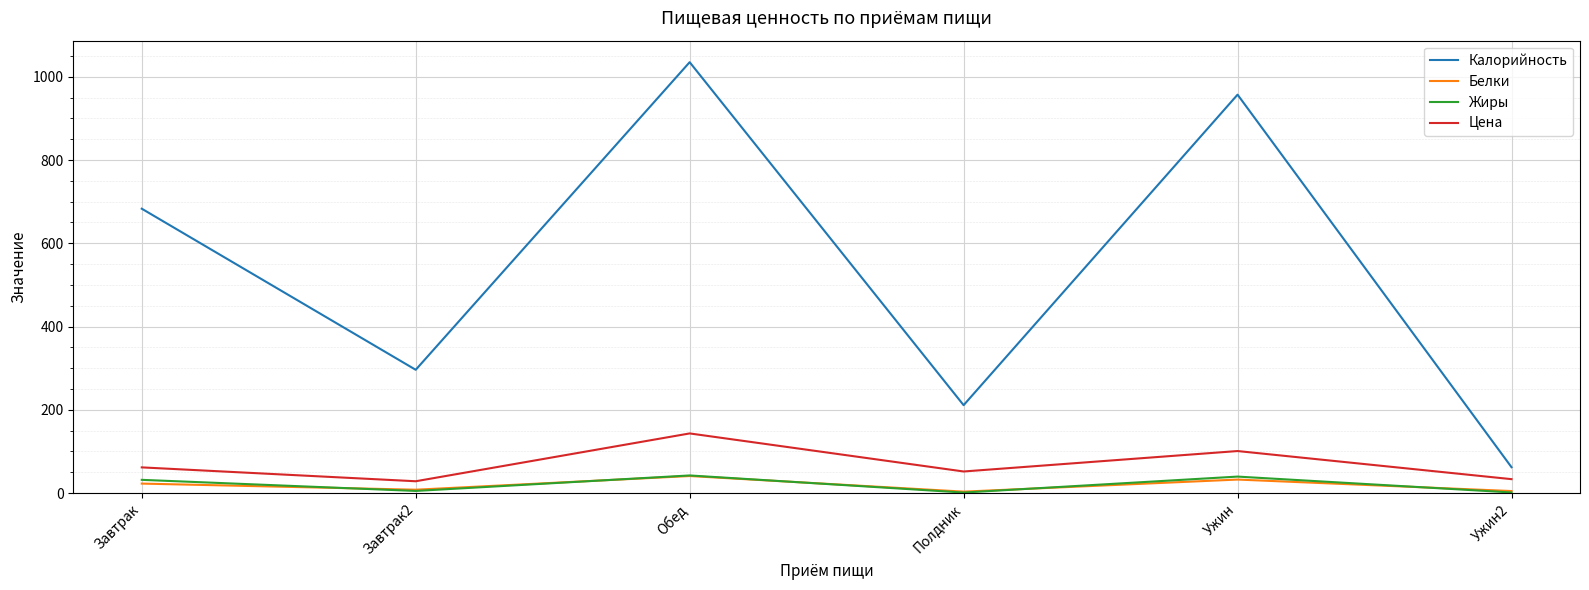

How many distinct data groups are displayed?

4